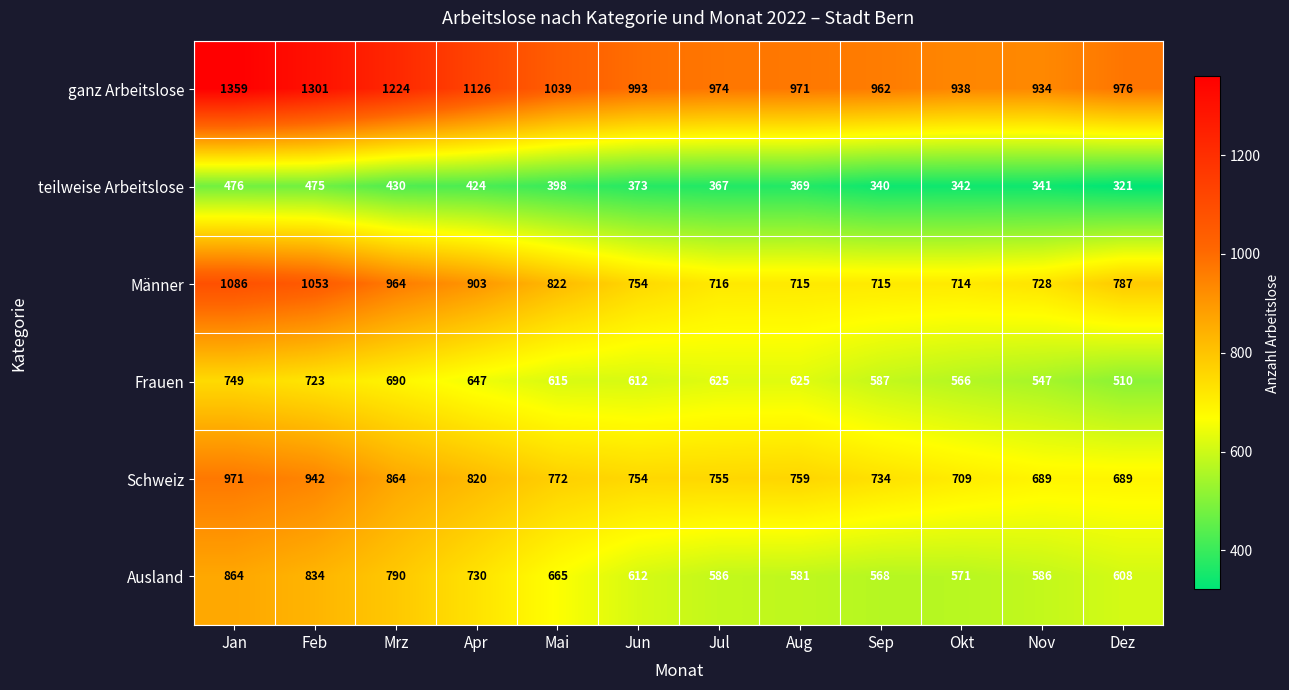

What is the sum of the Ausland values at Nov and Okt?

1157